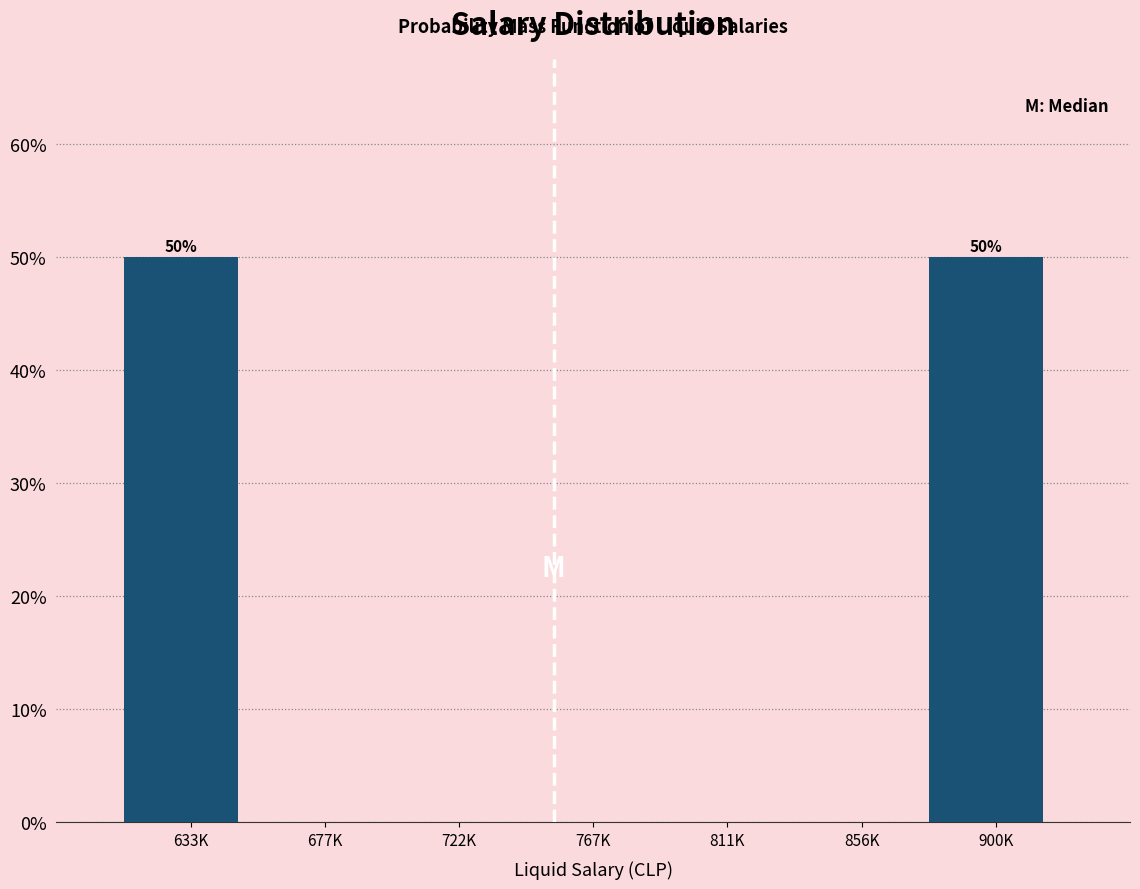

Reading left to right, what are all the values shown in this chart?

633K=50	677K=0	722K=0	767K=0	811K=0	856K=0	900K=50